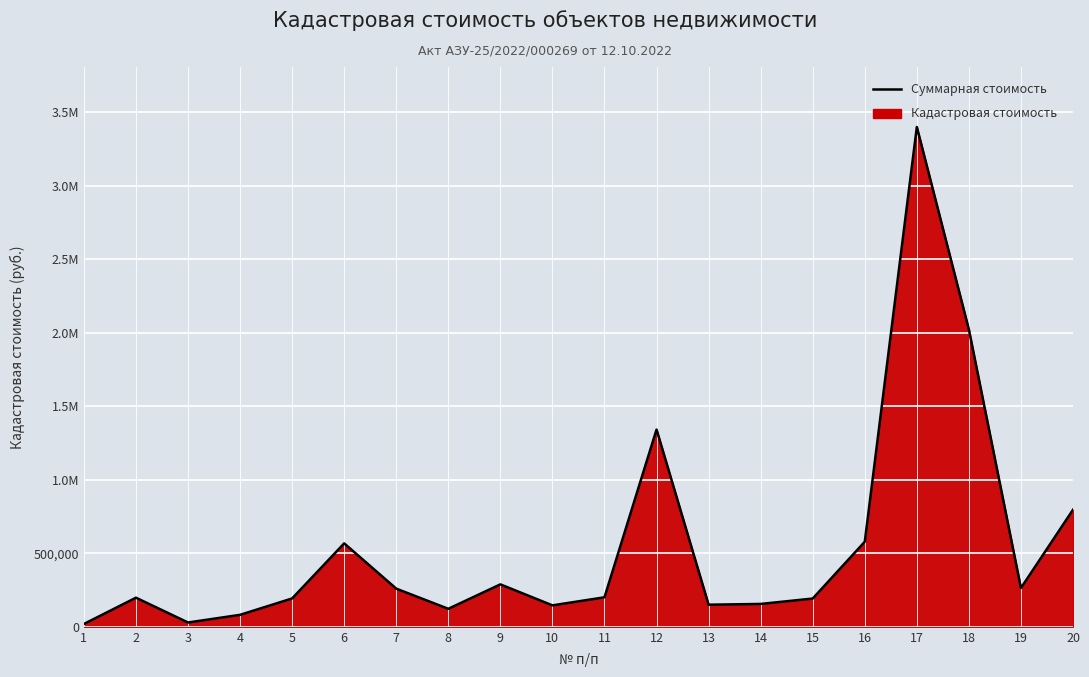

At which category does the data reach its first local peak?

2